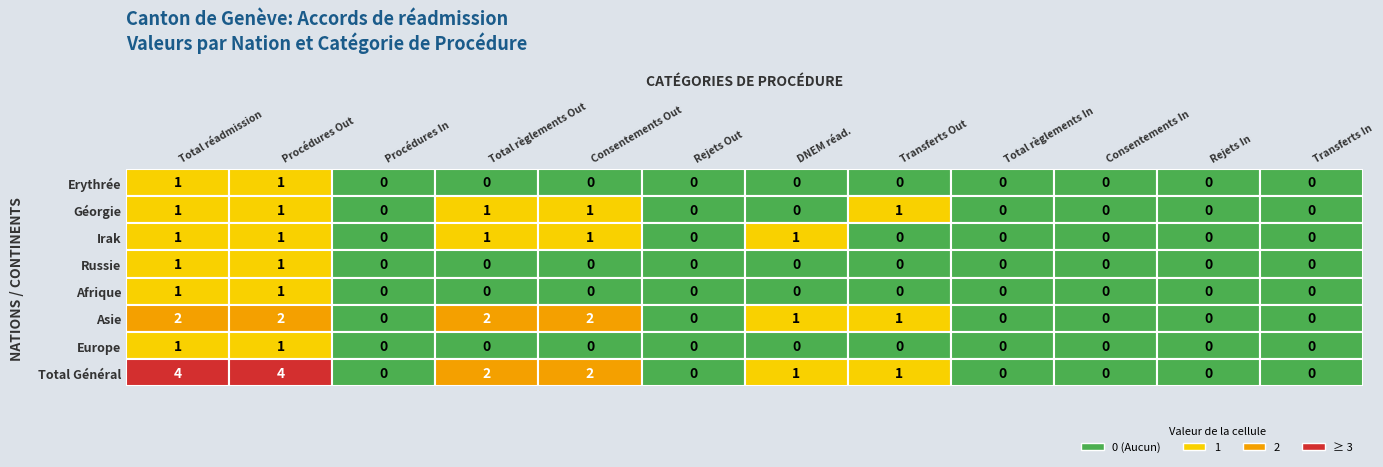

Rank the series at 11 from lowest to highest value.

Erythrée, Géorgie, Irak, Russie, Afrique, Asie, Europe, Total Général